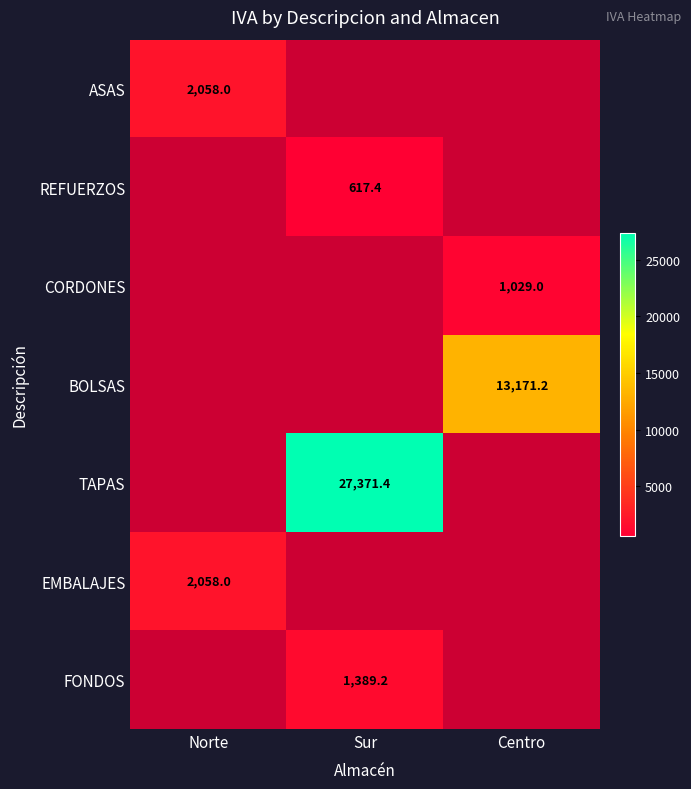

The value of FONDOS at Sur is 2288.1. True or false?

False